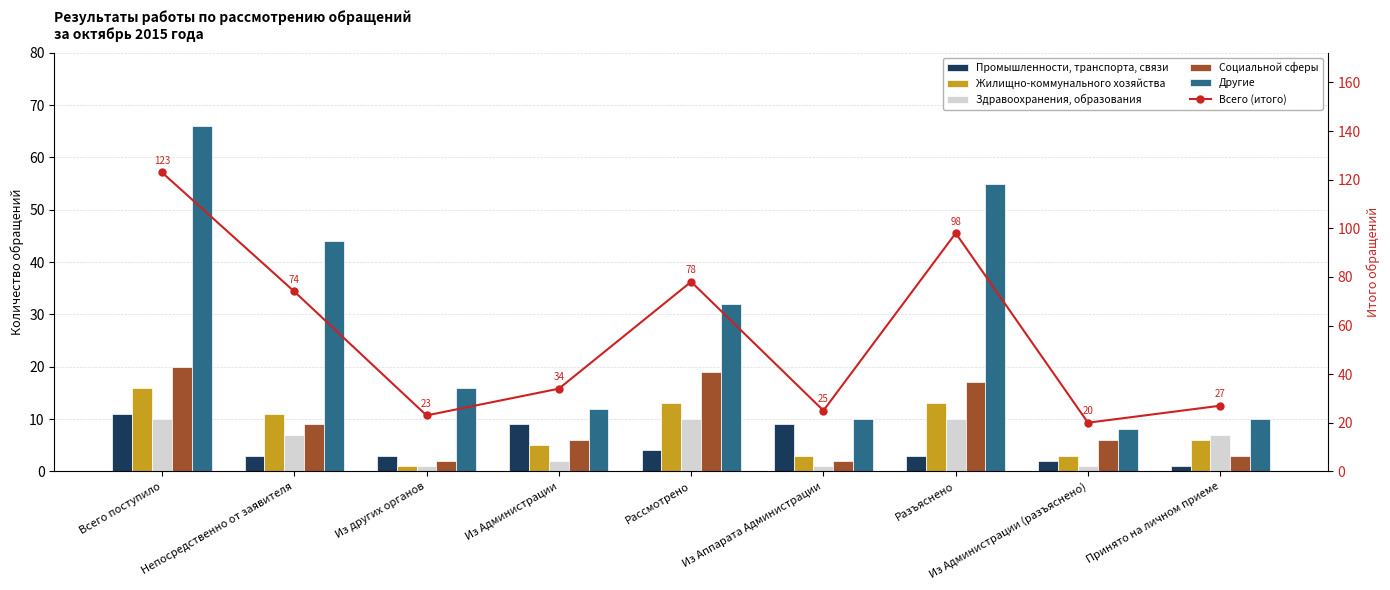

Does the chart contain stacked bars?

No